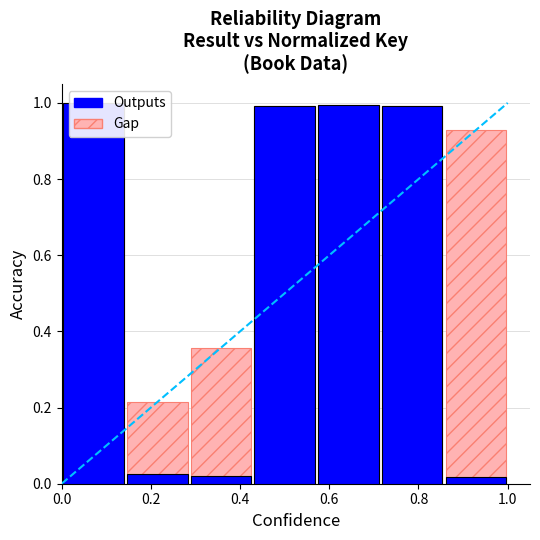

At how many categories does at least one series exceed 0?

7